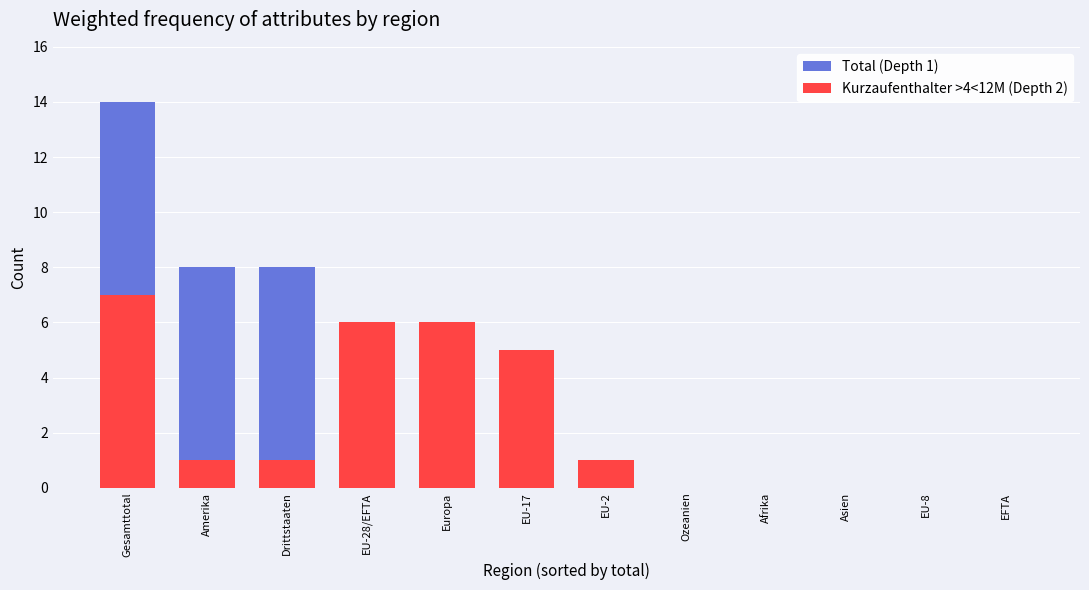

Rank the series at EU-17 from lowest to highest value.

Total (Depth 1), Kurzaufenthalter >4<12M (Depth 2)